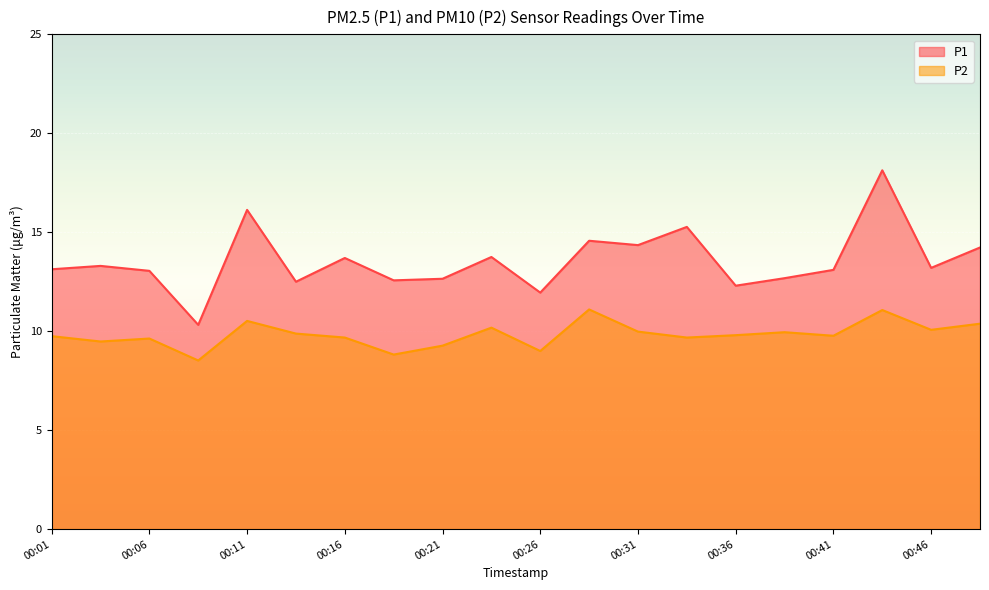

At which category does P2 reach its first local valley?

00:04